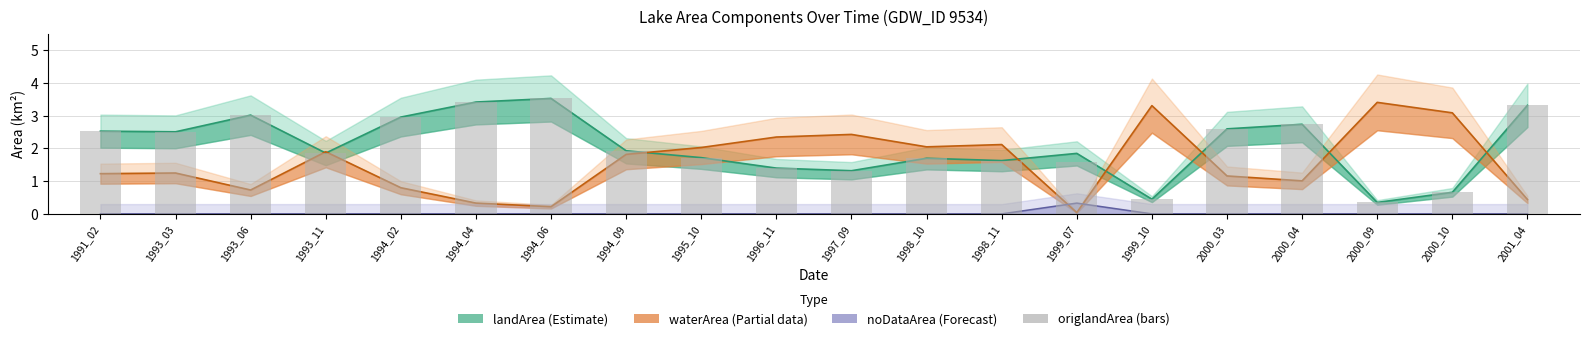

What is the value of the 13th bar from the left?

1.6